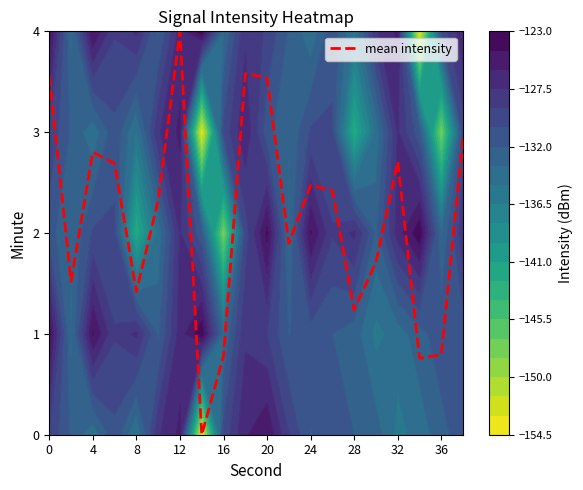

How many data points are less than 2?

9